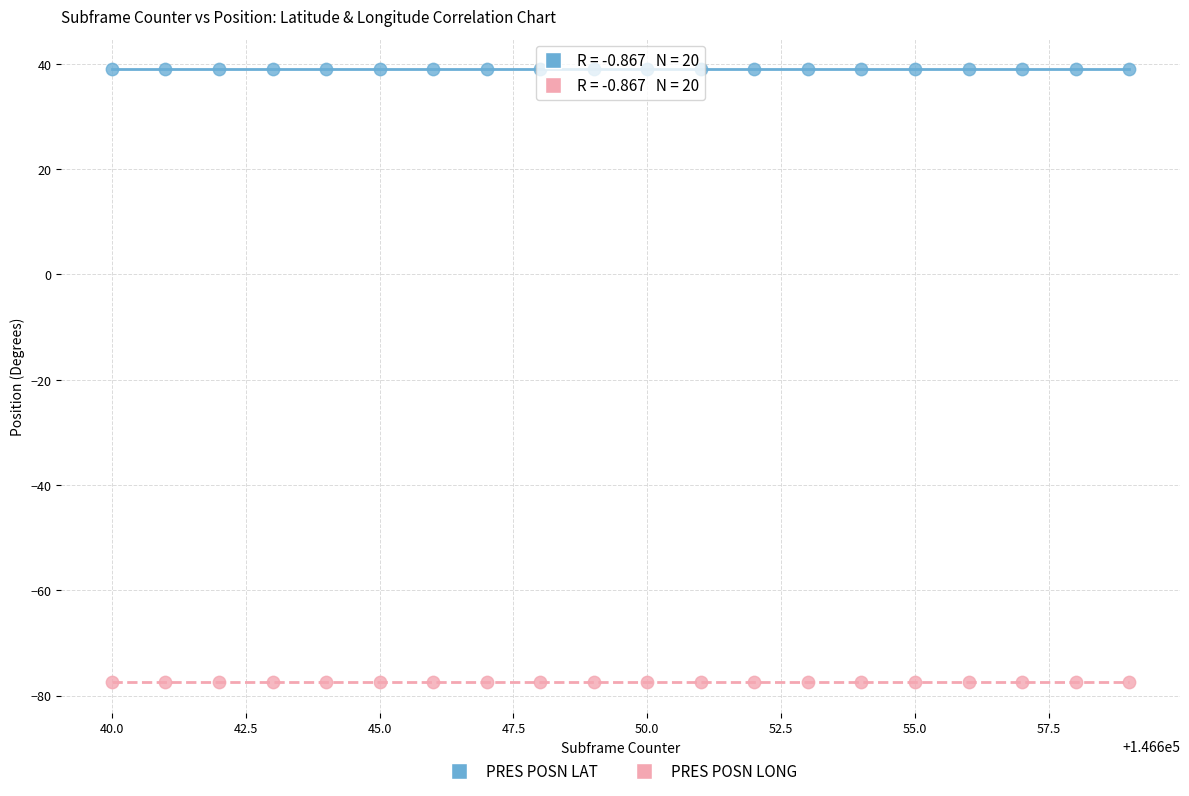

Across all data points, what is the range of X values (max minus min)?

19.0